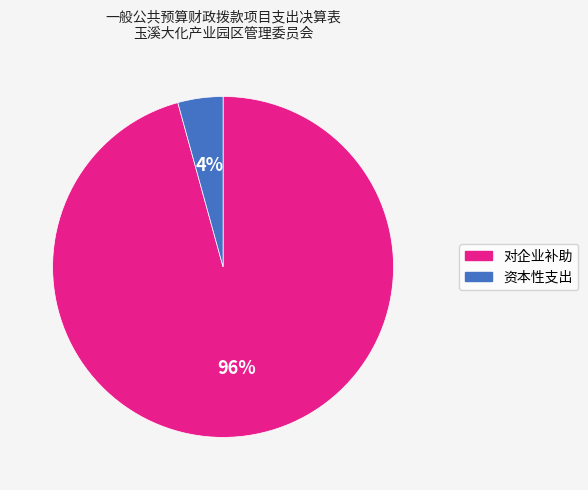

Is the sum of 资本性支出 and 对企业补助 greater than half?

Yes